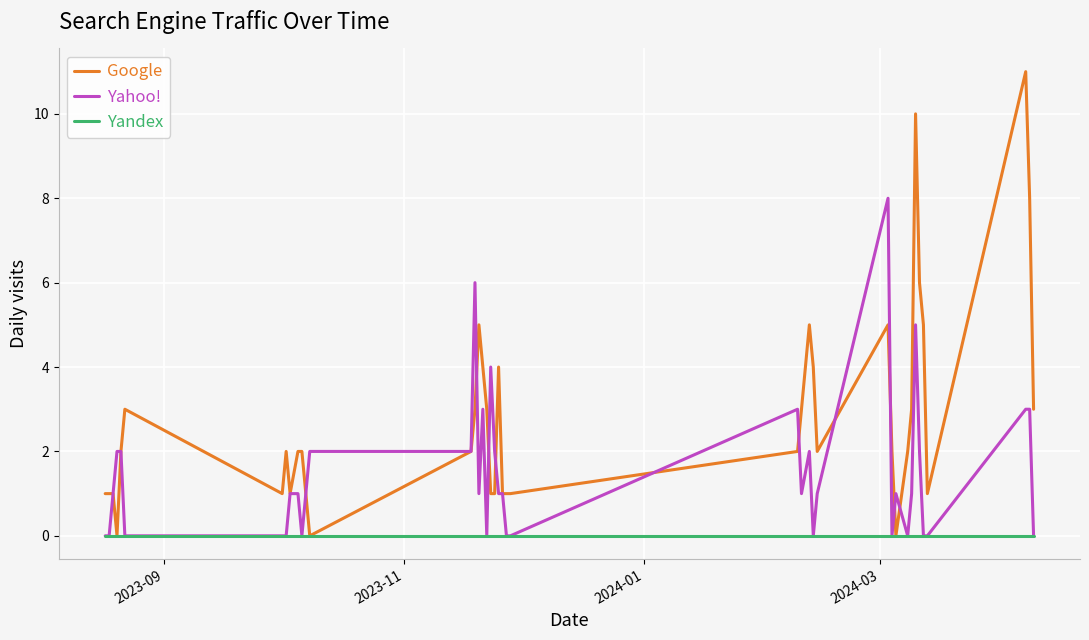

Reading right to left, list all the values displayed in this chart.

Google: 3	8	11	1	5	6	10	3	2	0	2	5	2	4	5	3	2	1	1	1	4	1	1	3	4	5	3	2	0	2	2	1	2	1	3	2	0	1	1	1
Yahoo!: 0	3	3	0	0	2	5	1	0	1	0	8	1	0	2	1	3	0	0	1	1	2	4	0	3	1	6	2	2	0	1	1	0	0	0	2	2	1	0	0
Yandex: 0	0	0	0	0	0	0	0	0	0	0	0	0	0	0	0	0	0	0	0	0	0	0	0	0	0	0	0	0	0	0	0	0	0	0	0	0	0	0	0